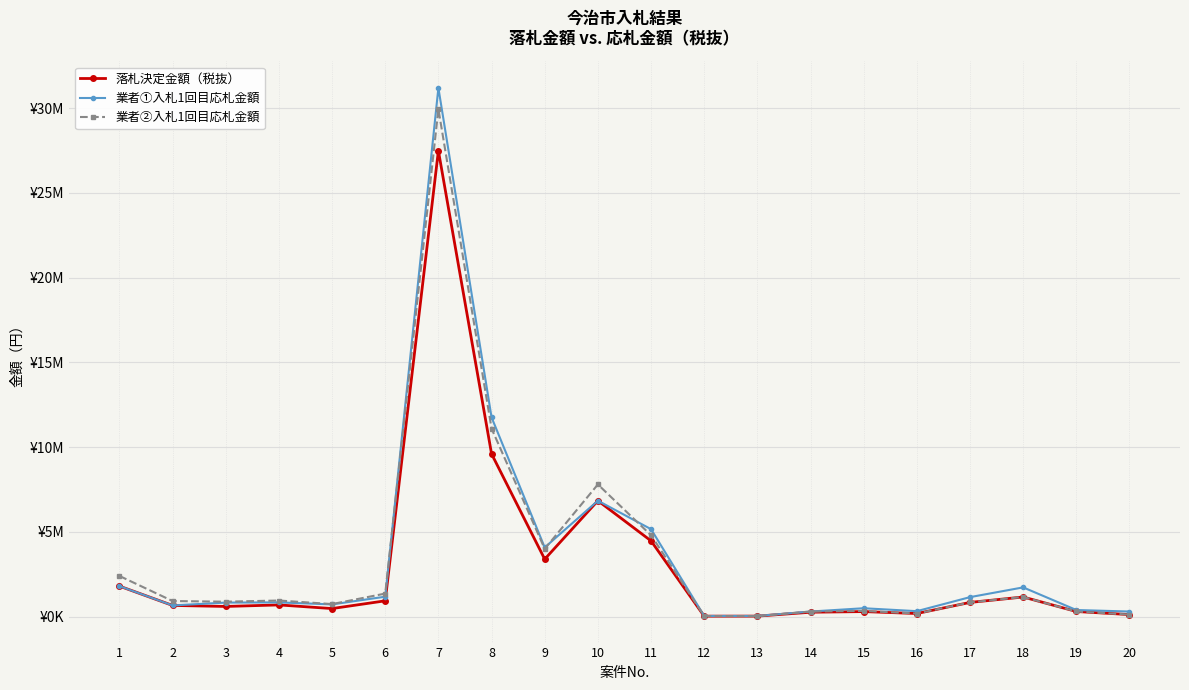

What are all the series names shown in the legend?

落札決定金額（税抜）, 業者①入札1回目応札金額, 業者②入札1回目応札金額